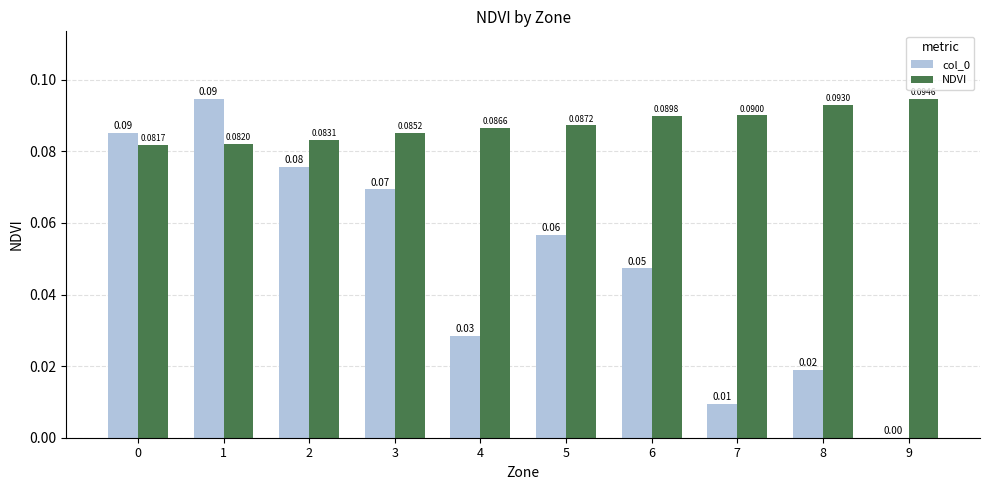

Is the value of col_0 at 9 greater than the value of NDVI at 4?

No